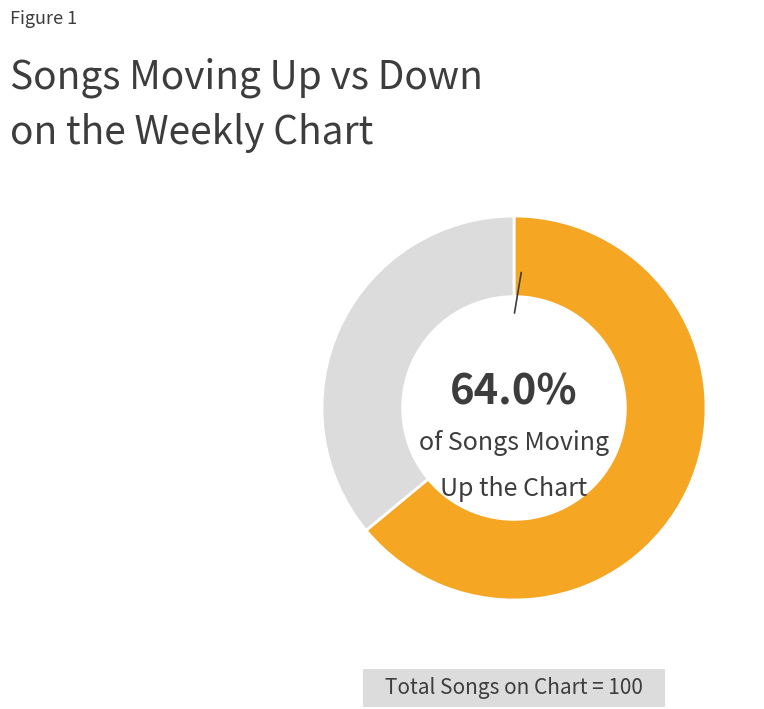

Is there a majority slice in this chart?

Yes